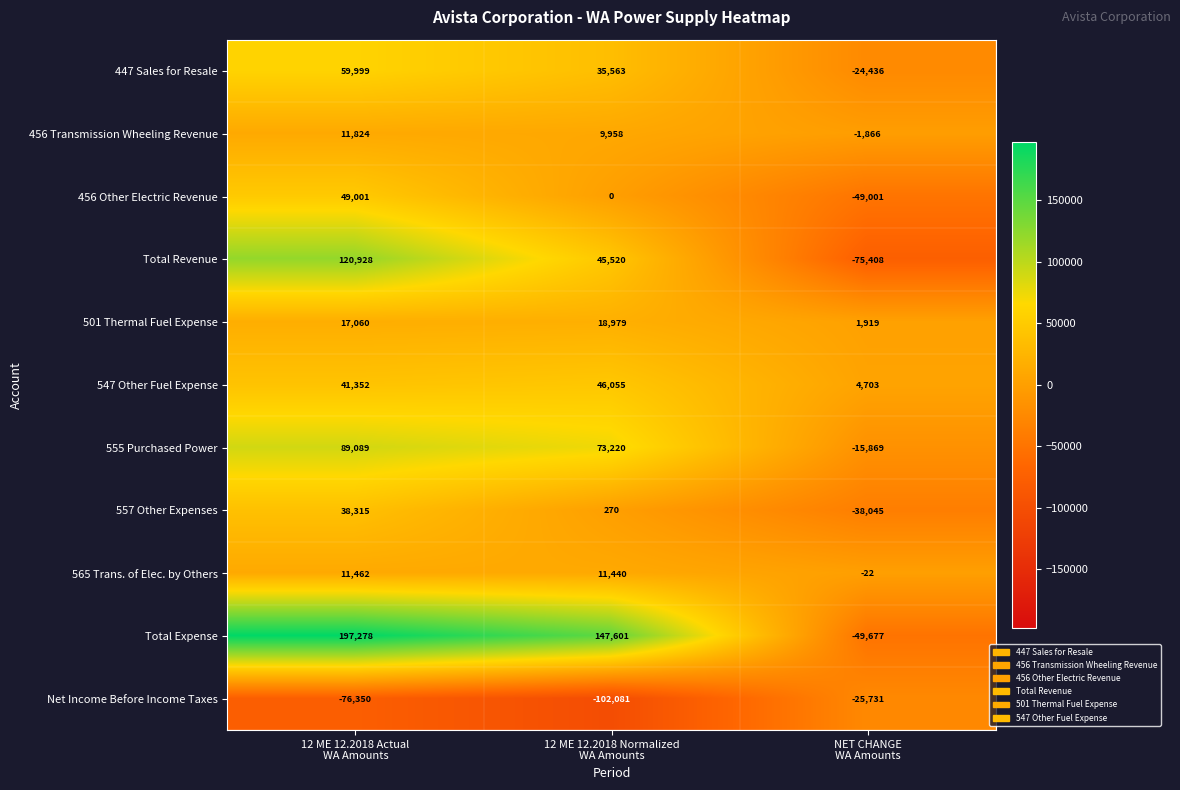

What is the difference between the second highest and minimum values in the 456 Other Electric Revenue series?

49001